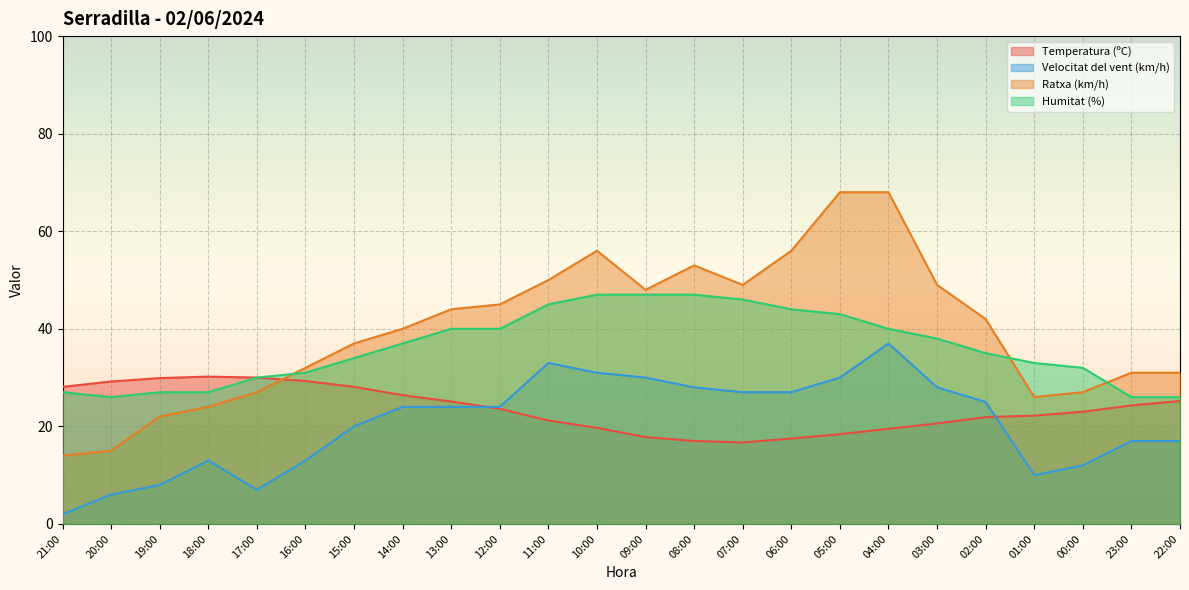

True or false: Humitat (%) and Temperatura (ºC) cross at least once.

False